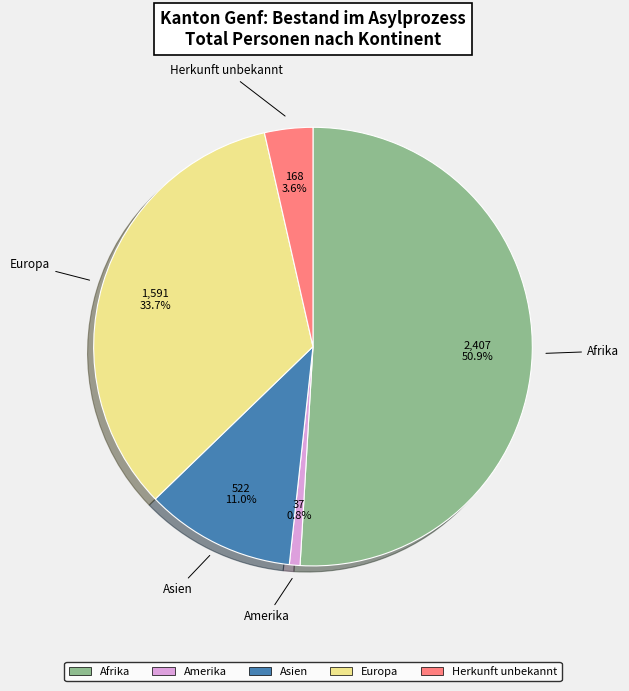

Does any single category account for the majority?

Yes